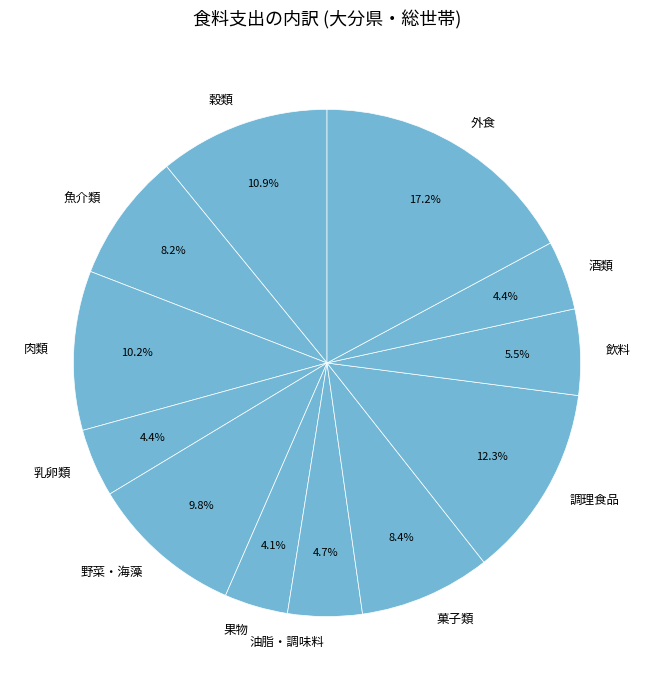

Count the number of slices in the pie.

12